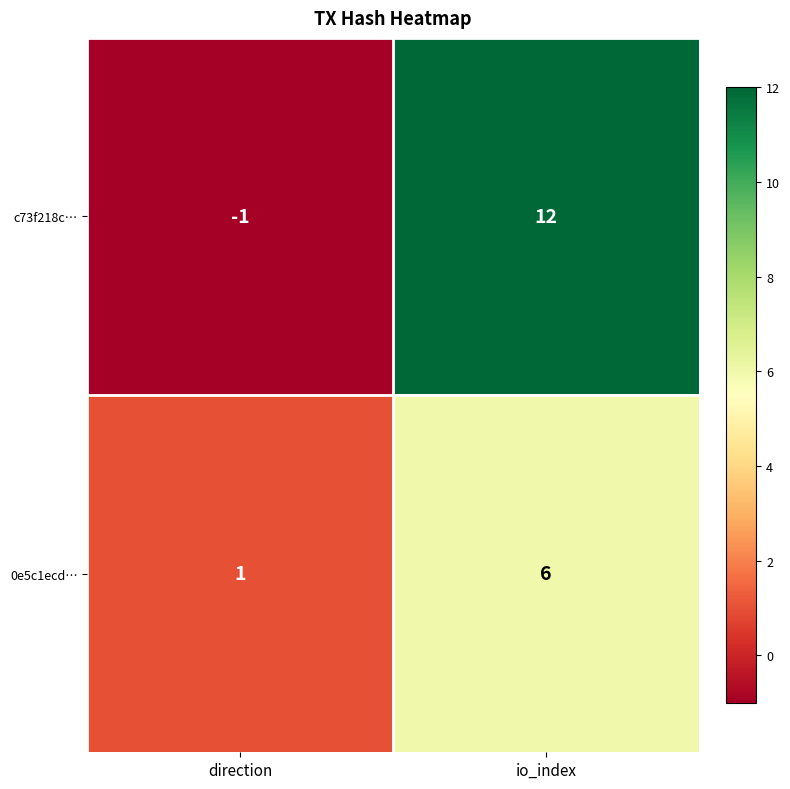

At which label does c73f218c… reach its minimum?

direction